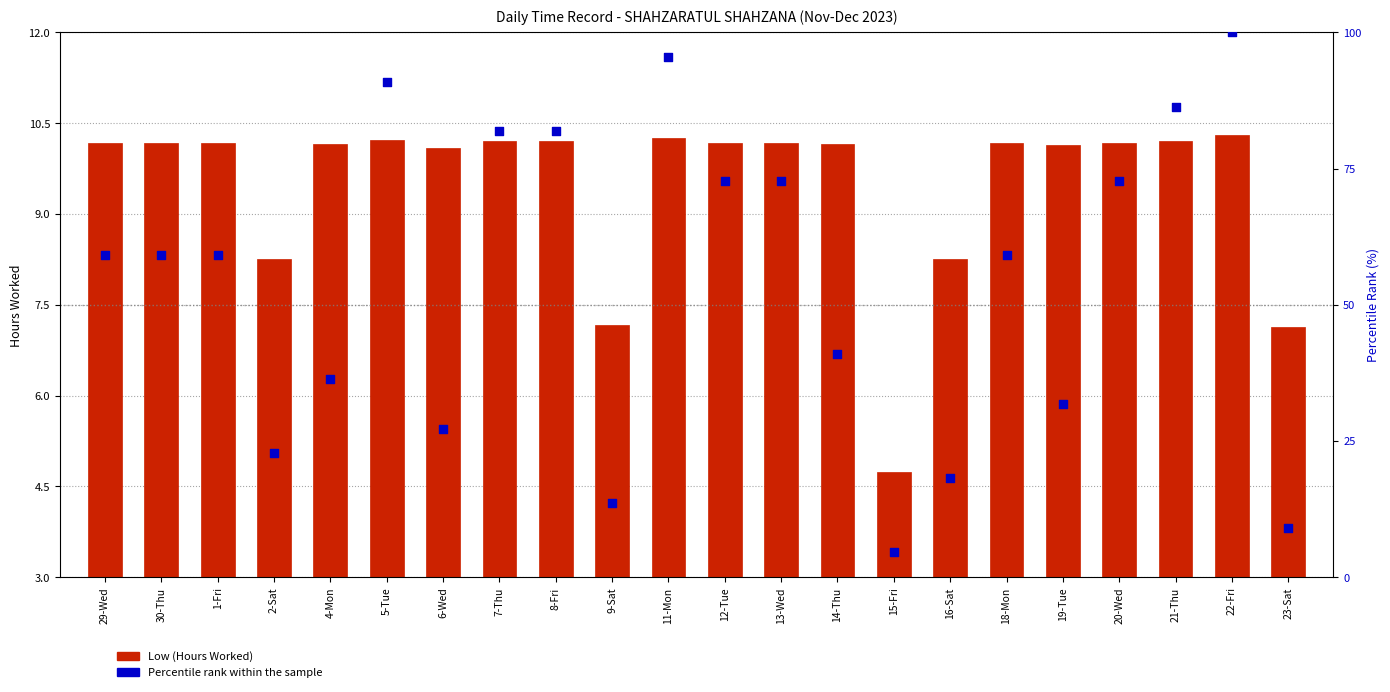

At which category is the sum across all series the highest?

22-Fri